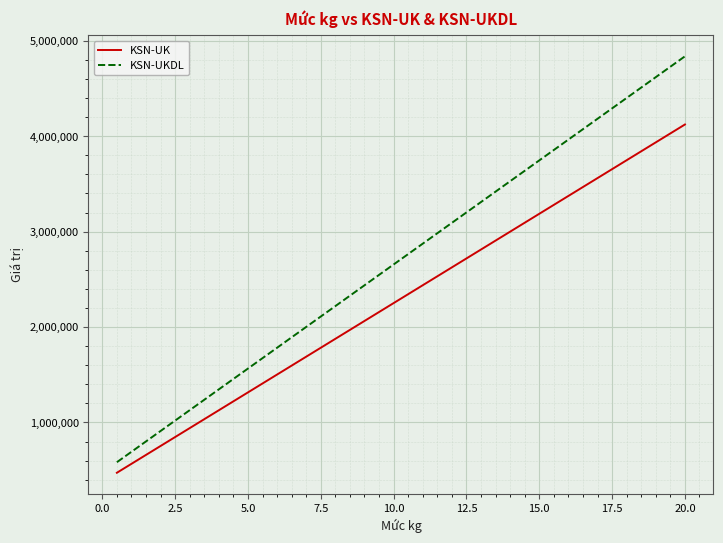

True or false: KSN-UK and KSN-UKDL intersect in this chart.

False